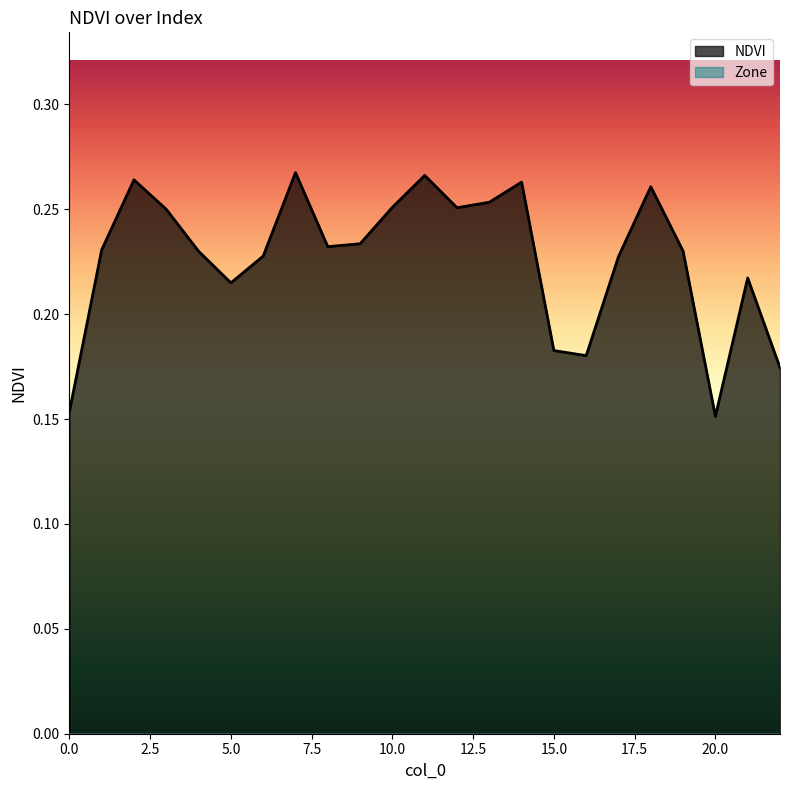

The value at 11 is 0.3. True or false?

True